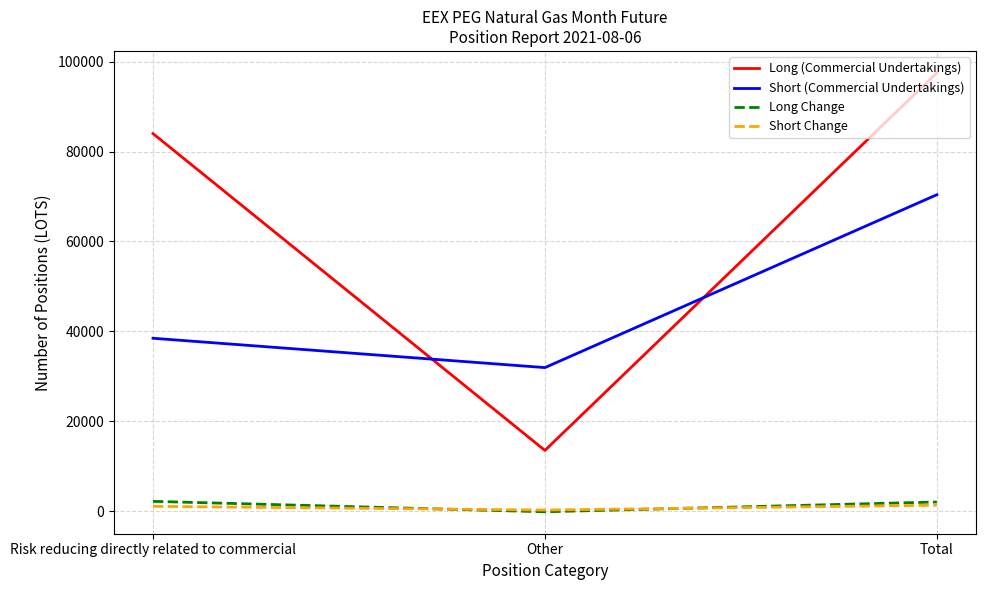

Between Risk reducing directly related to commercial and Total, which series saw the biggest shift?

Short (Commercial Undertakings)